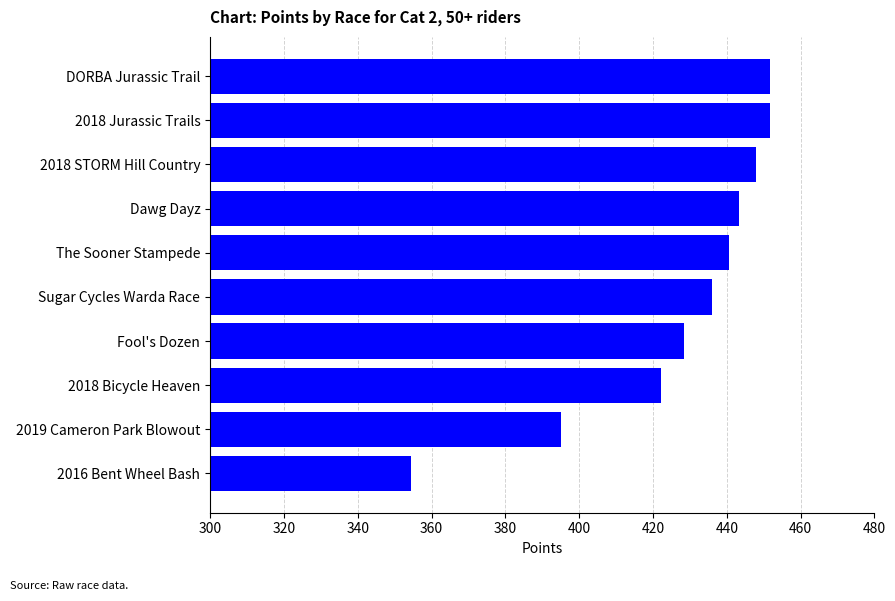

Read the value at DORBA Jurassic Trail.

451.7